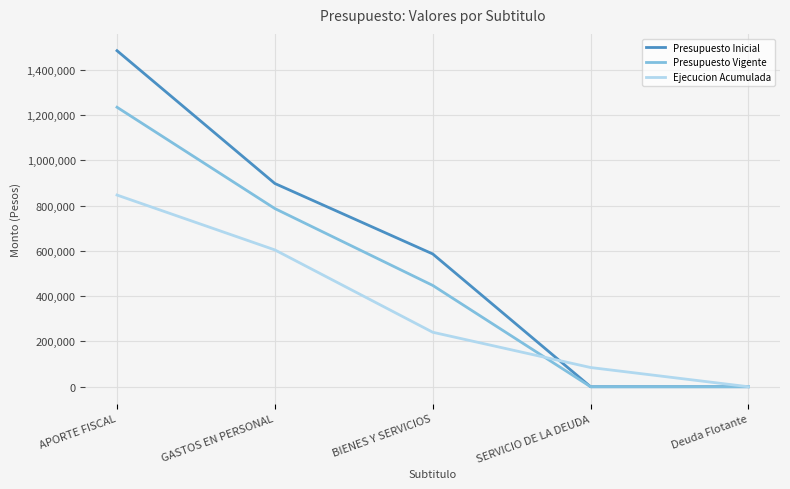

Rank the series by their maximum value, from highest to lowest.

Presupuesto Inicial, Presupuesto Vigente, Ejecucion Acumulada